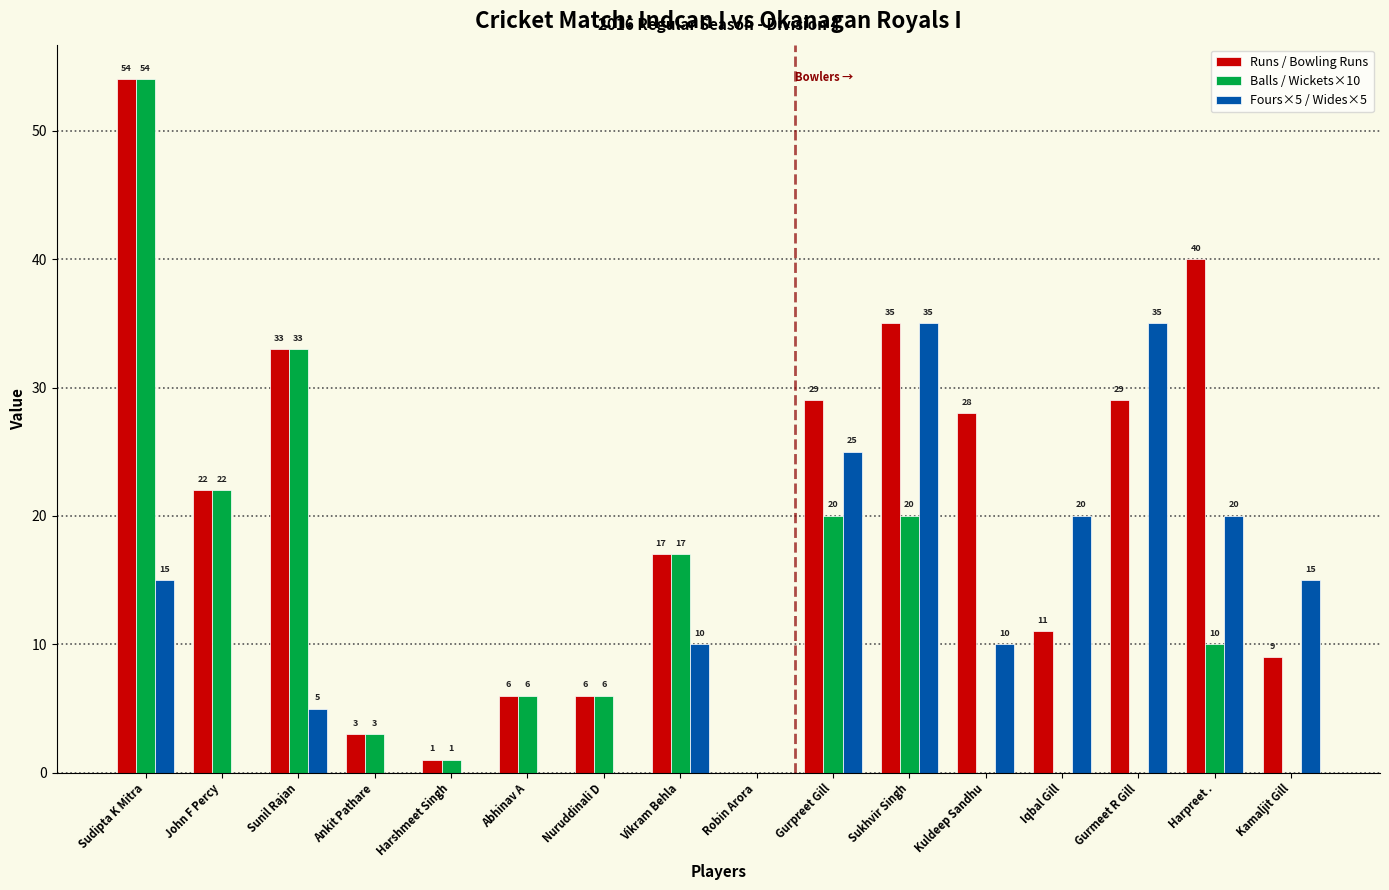

What is the average value of the Runs / Bowling Runs series?

20